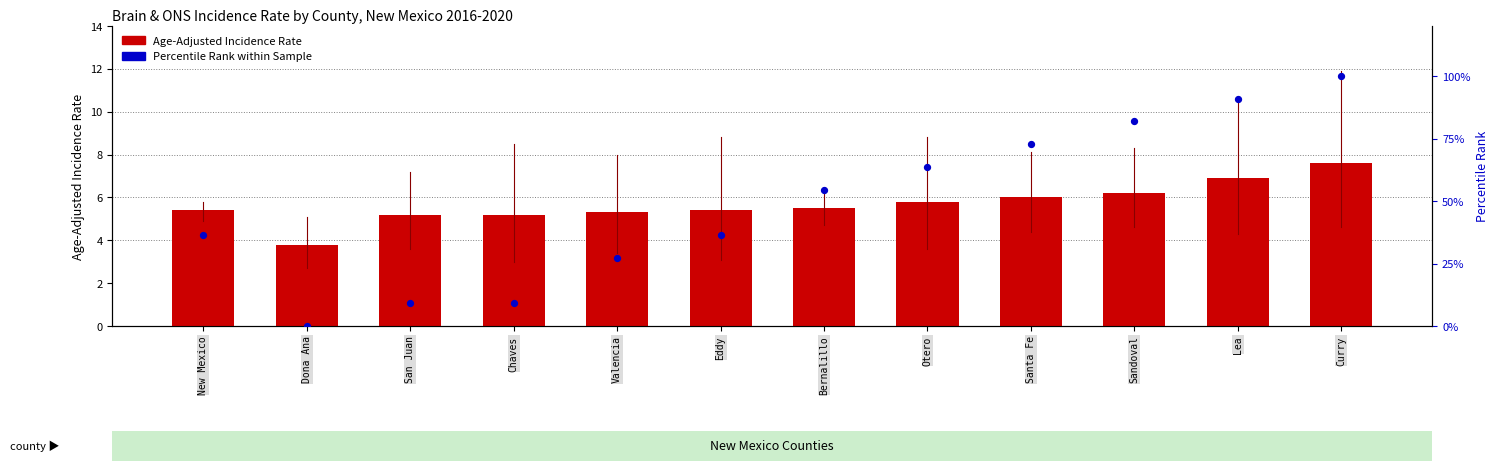

What are all the series names shown in the legend?

Age-Adjusted Incidence Rate, Percentile Rank within Sample